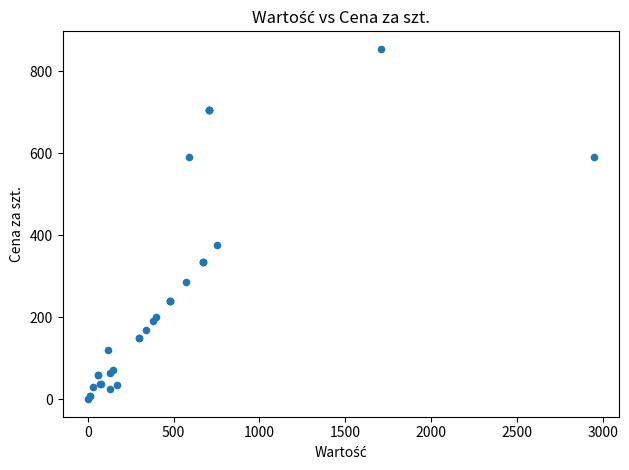

What Y value in the scatter plot is closest to 427?

377